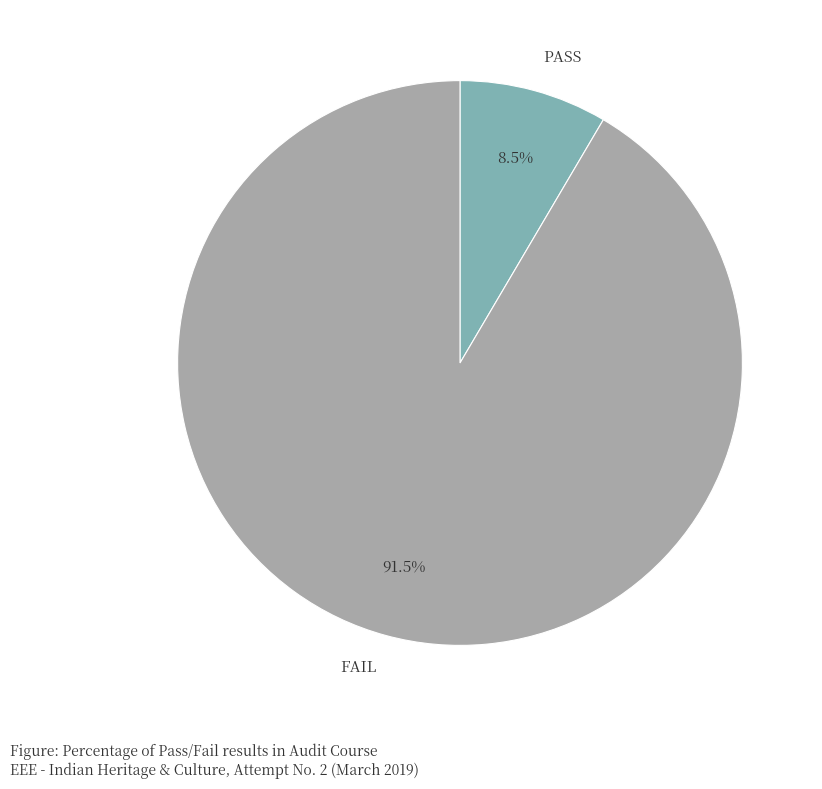

Does PASS account for over 50% of the chart?

No